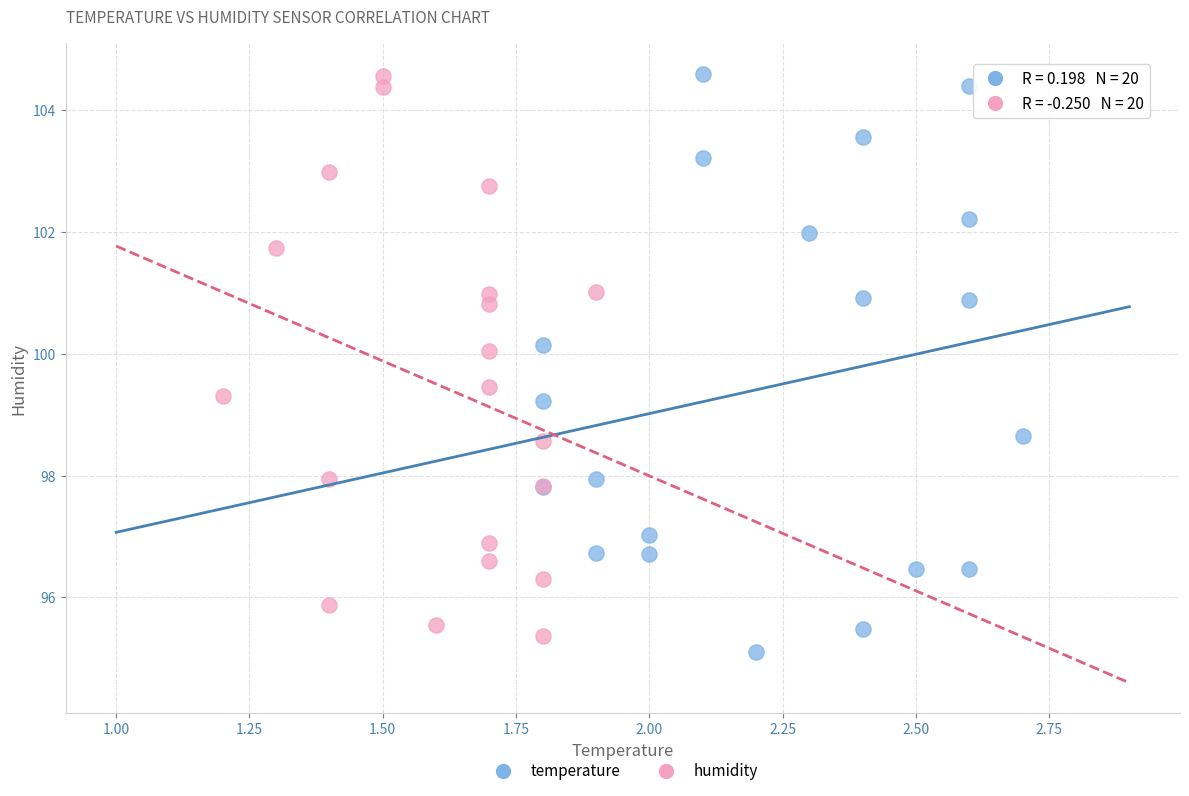

Which series has the largest Y range (max minus min)?

temperature